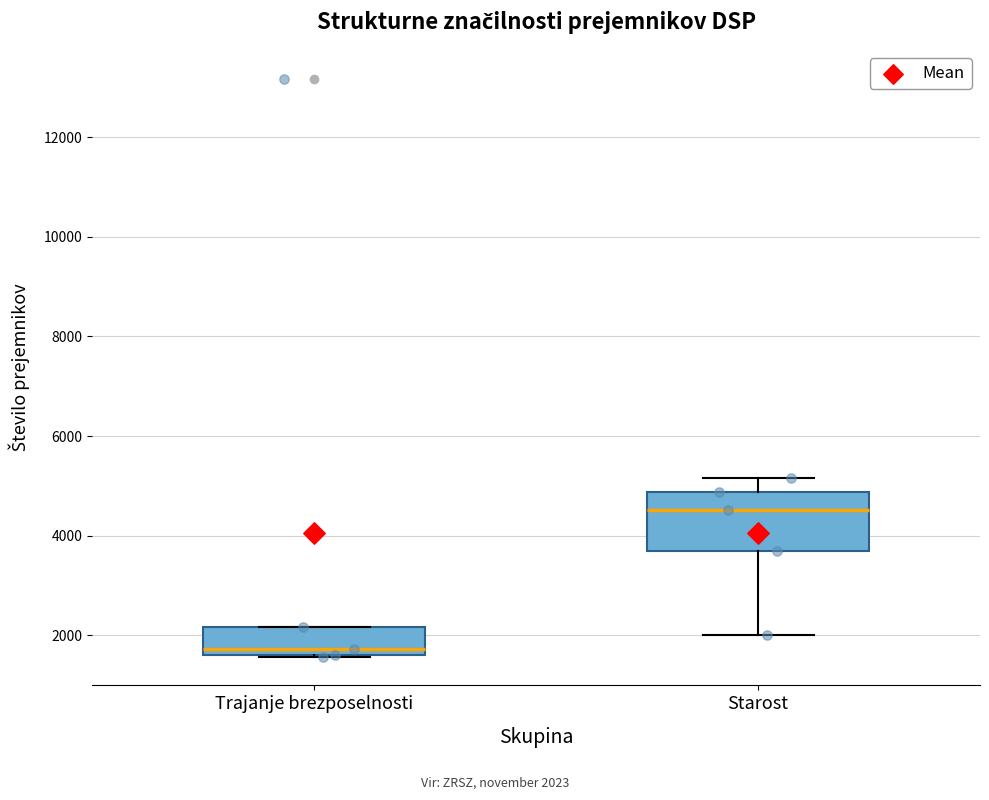

Where does the lower whisker of the box for Starost end on the y-axis? The values are not printed on the chart, so give them approximately, as read against the axis.

2000